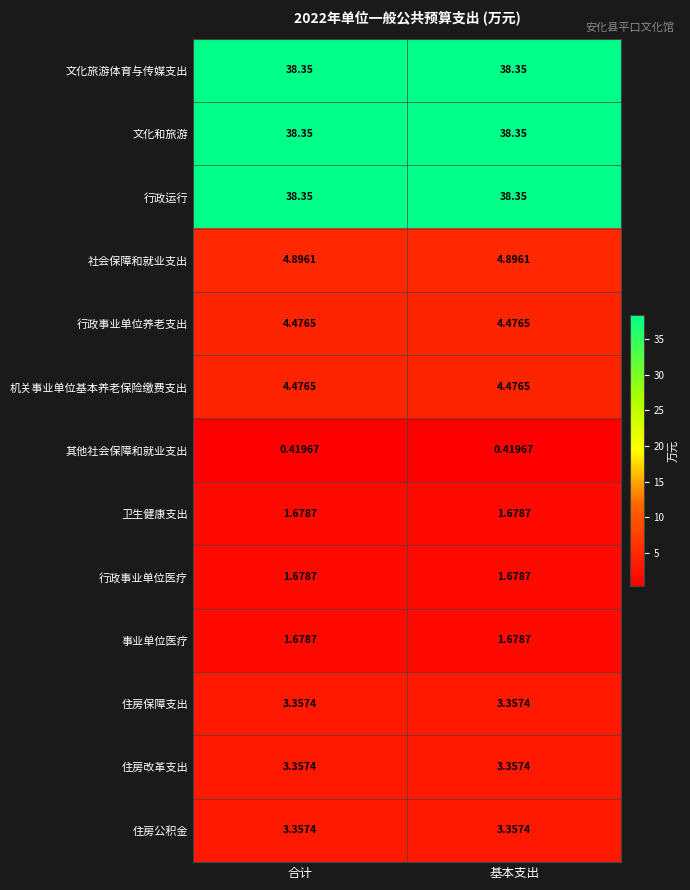

Is the value of 其他社会保障和就业支出 at 合计 greater than the value of 行政事业单位养老支出 at 基本支出?

No